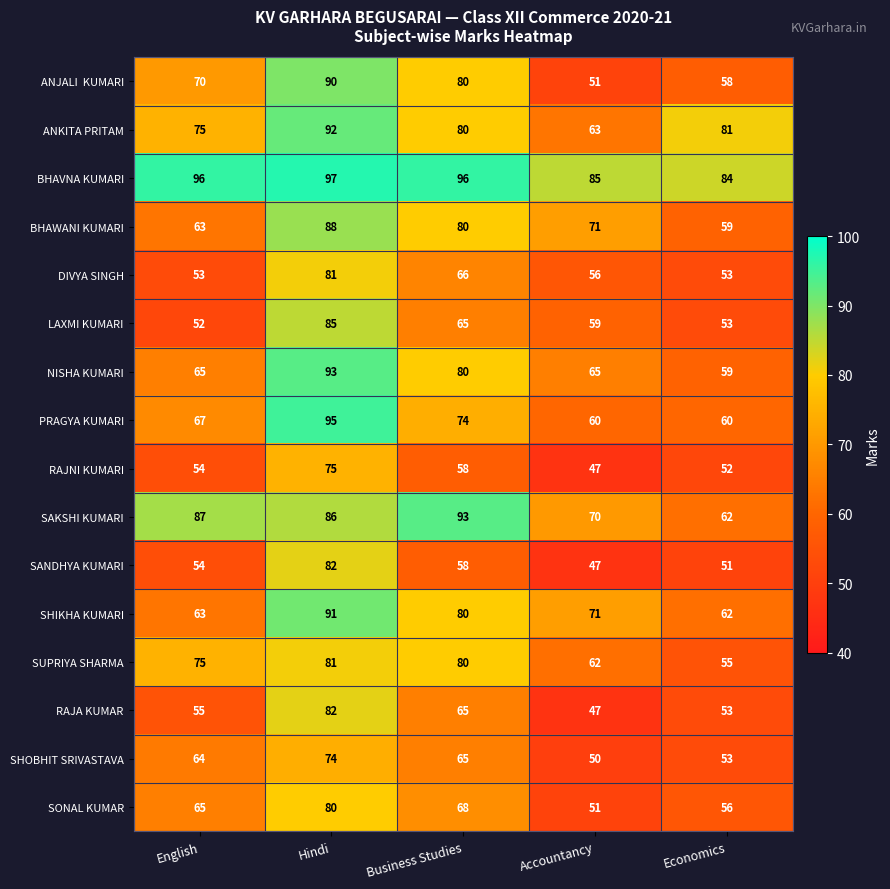

What is the difference between the highest and lowest values at Hindi?

23